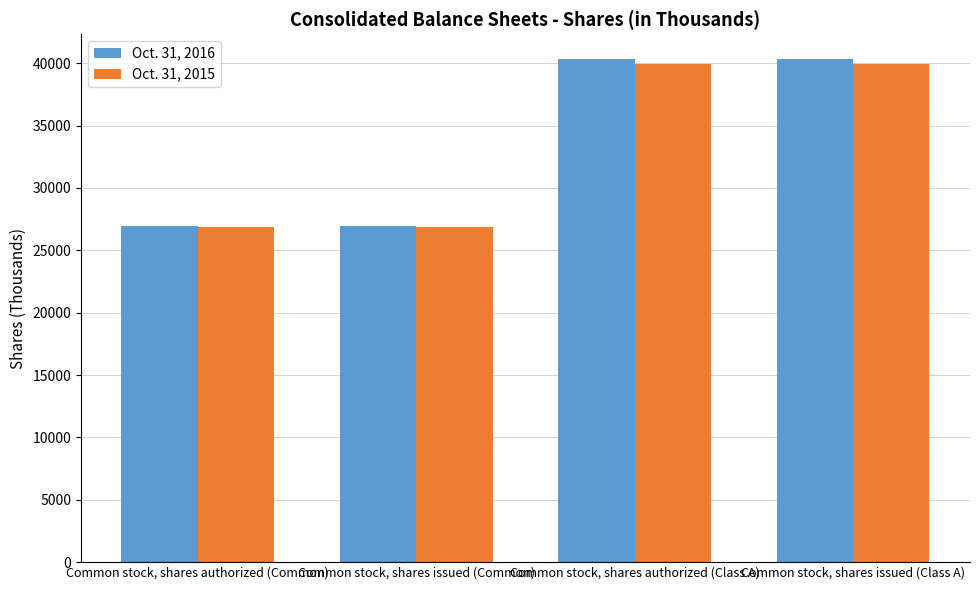

The Oct. 31, 2016 series shows 17980 at Common stock, shares authorized (Common). True or false?

False